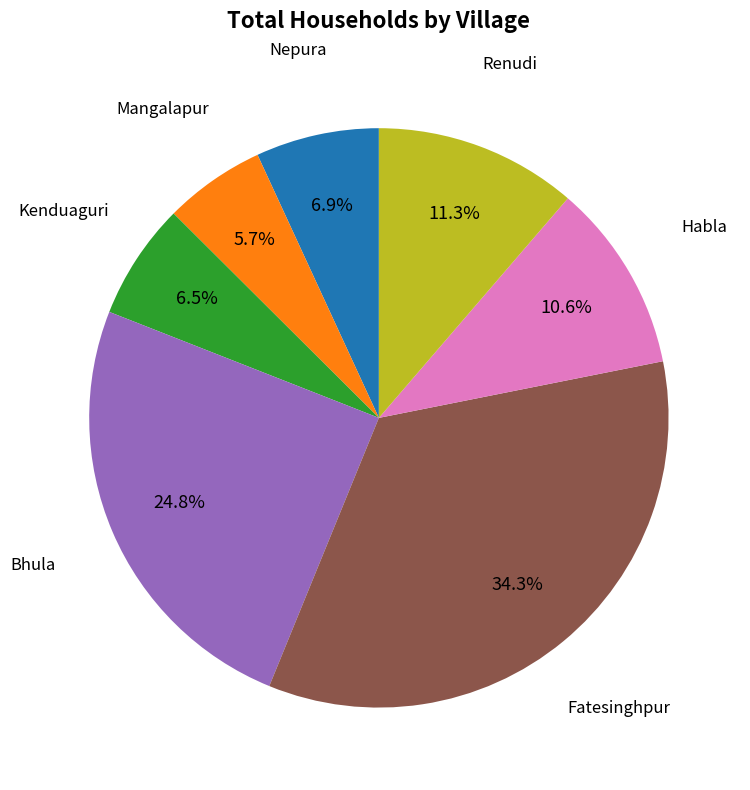

Is there a majority slice in this chart?

No